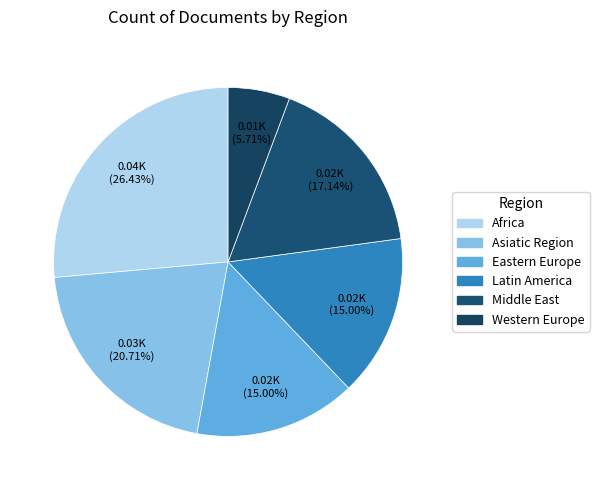

To the nearest percent, what is the combined percentage of Latin America and Africa?

41%